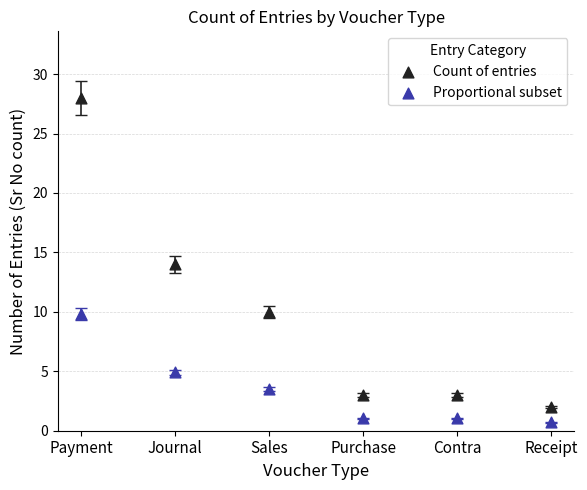

In the Count of entries series, what Y value is closest to 15?

14.0